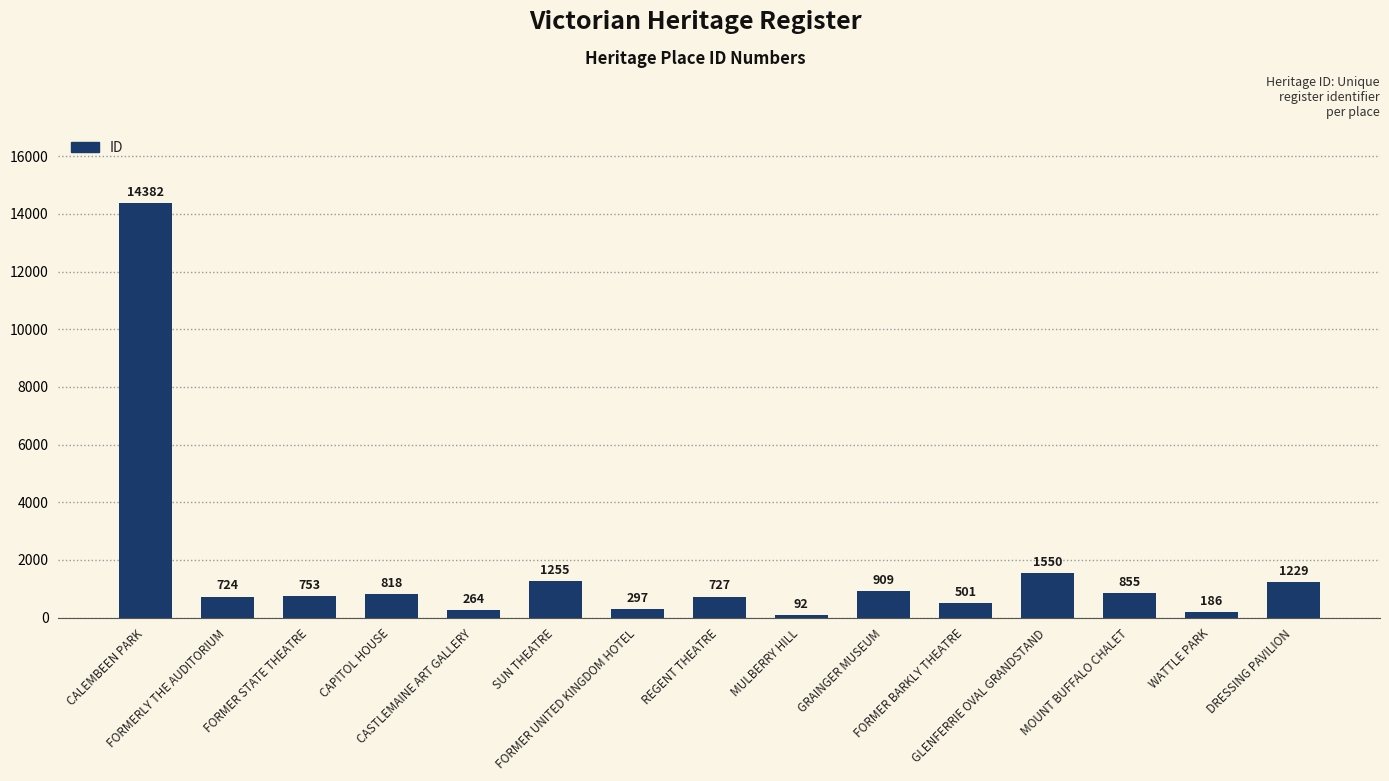

Reading left to right, what are all the values shown in this chart?

14382	724	753	818	264	1255	297	727	92	909	501	1550	855	186	1229